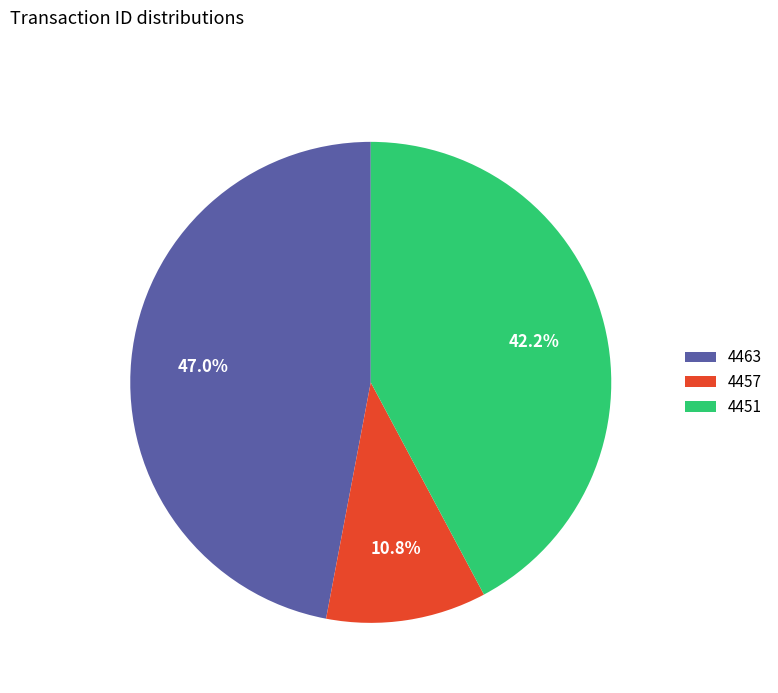

To the nearest percent, what is the difference between the largest and smallest slice percentages?

36%